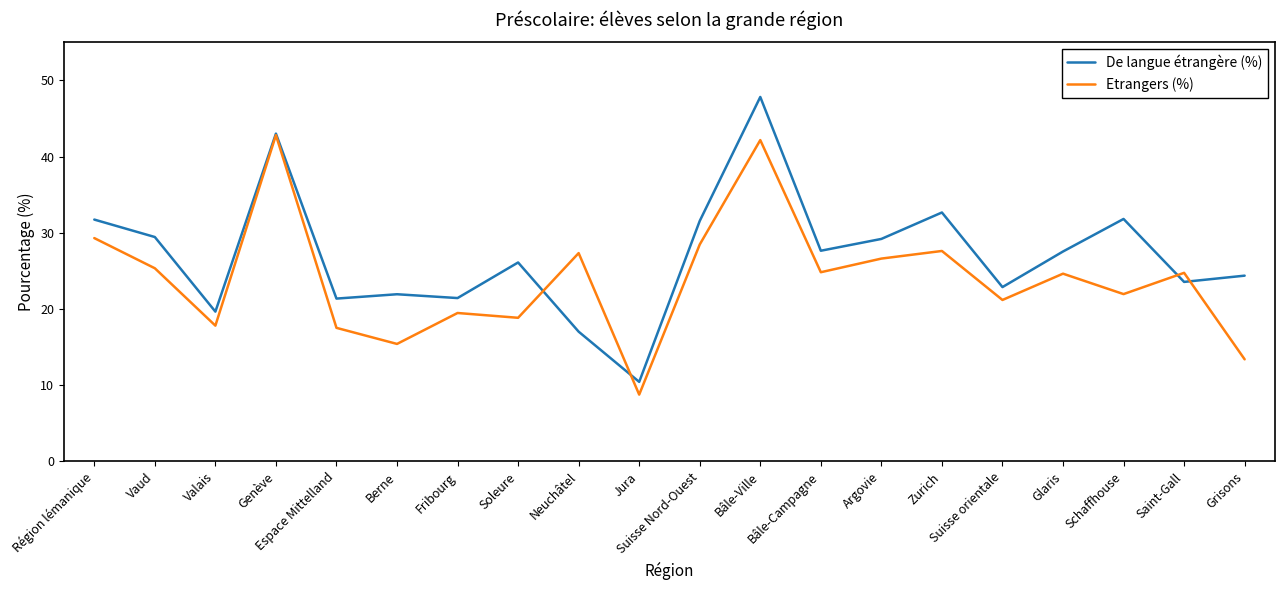

Which series has the largest total across all categories?

De langue étrangère (%)